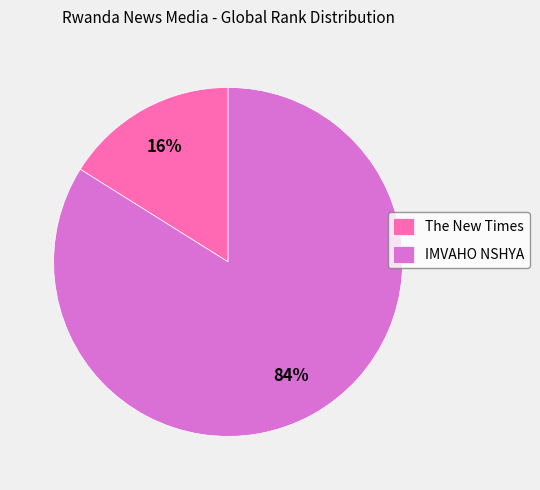

What percentage is the IMVAHO NSHYA slice, to the nearest percent?

84%